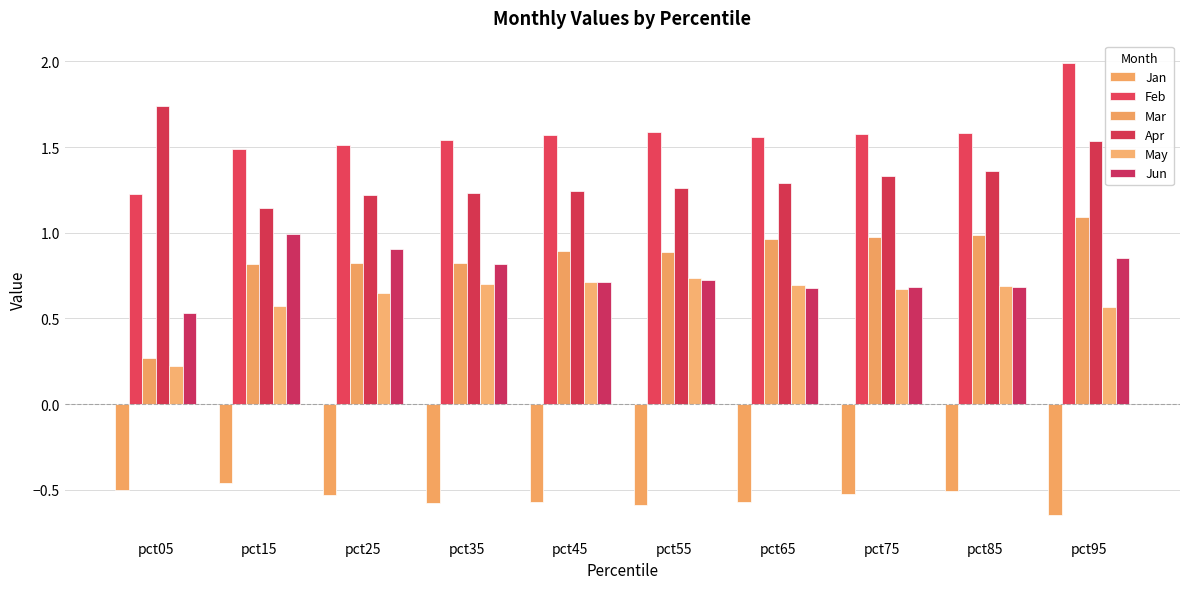

What is the difference between the highest and lowest values at pct45?

2.1